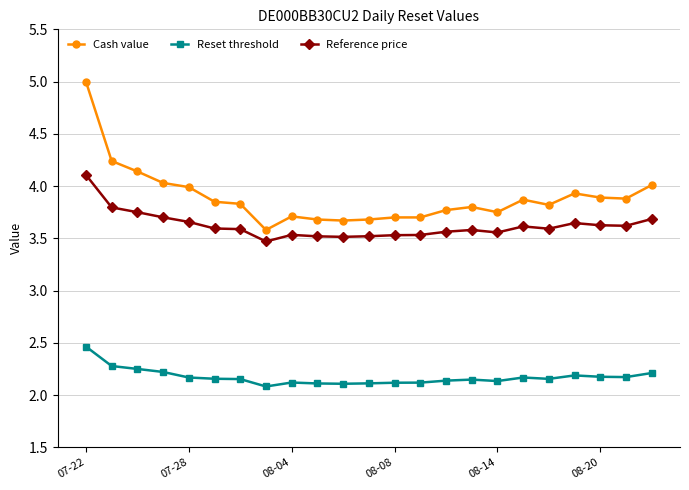

True or false: Reset threshold has more than 0 points higher than both neighbors.

True